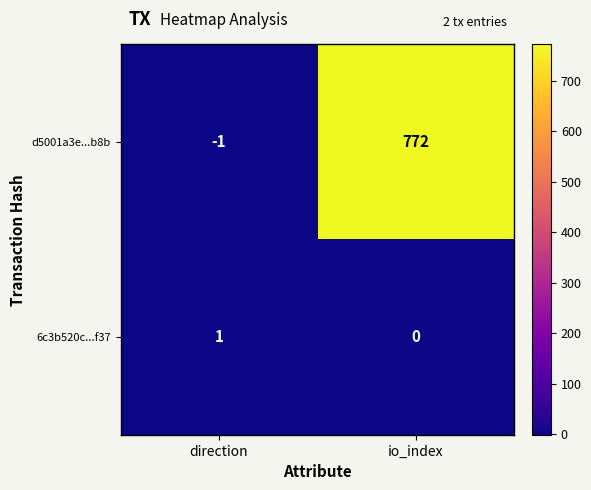

Which series has the widest spread of values?

d5001a3e...b8b